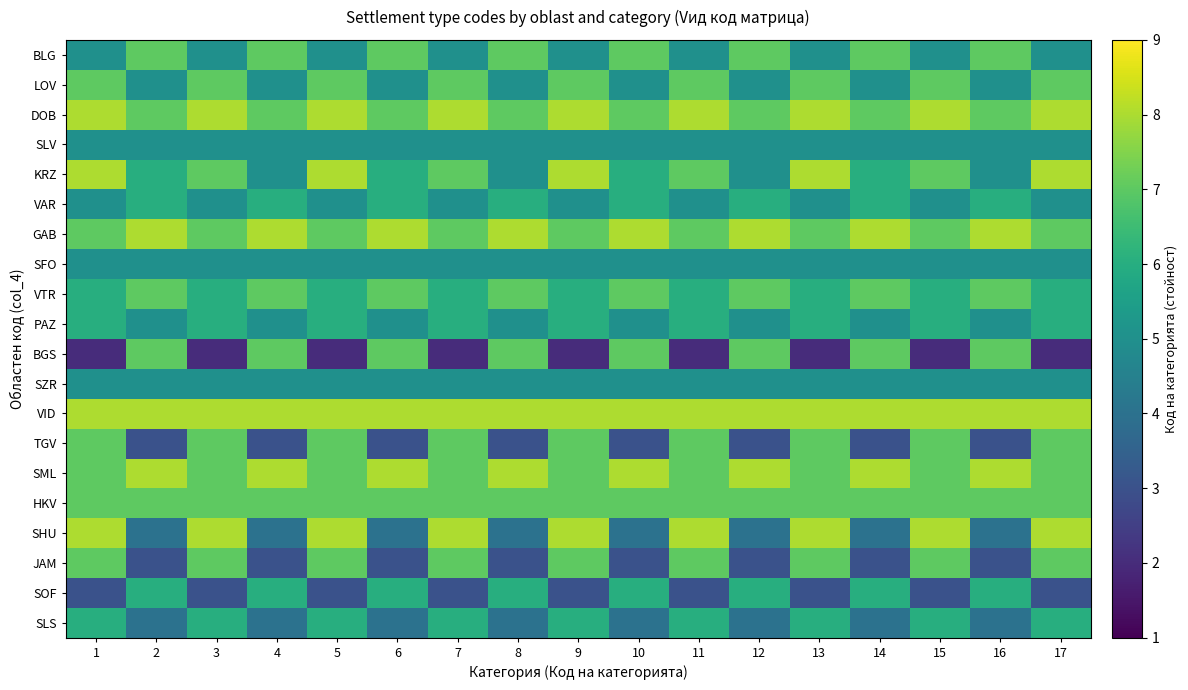

What is the difference between the highest and lowest values at 17?

6